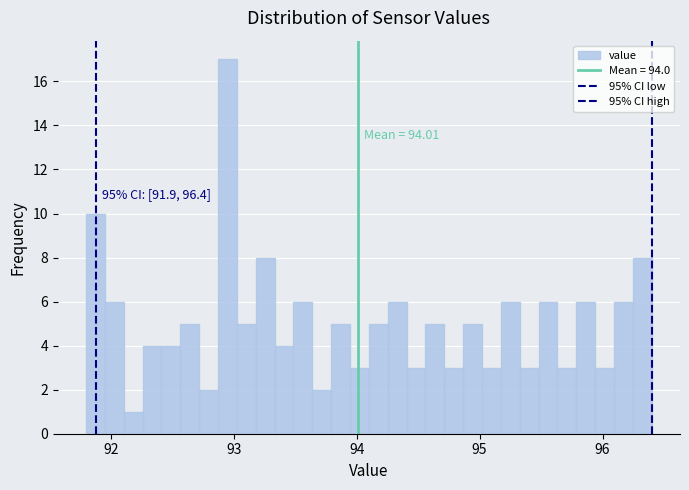

Read against the x-axis, roughly where is the centre of the tallest bar?

93.0